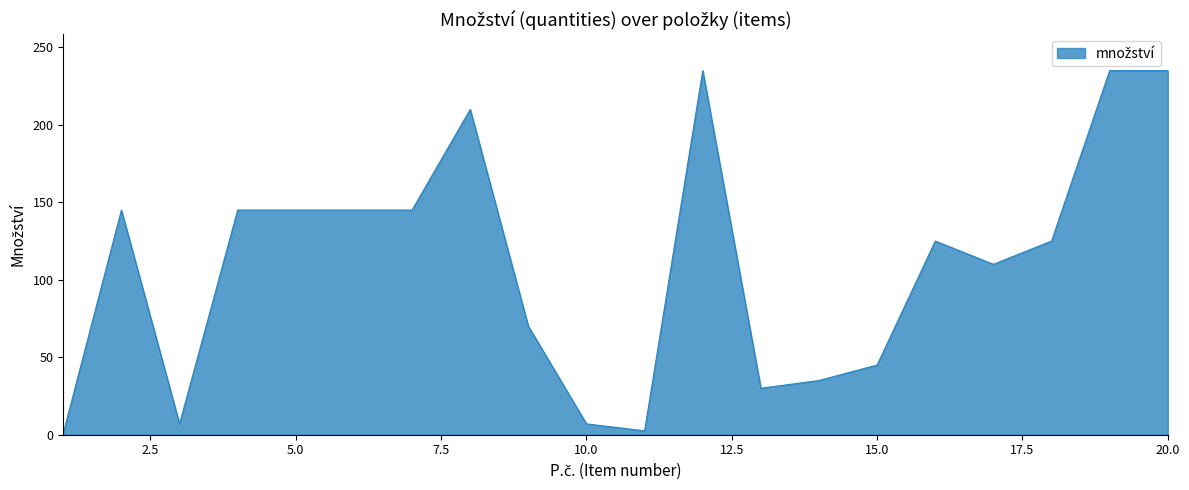

What is the maximum value shown in the chart?

235.0